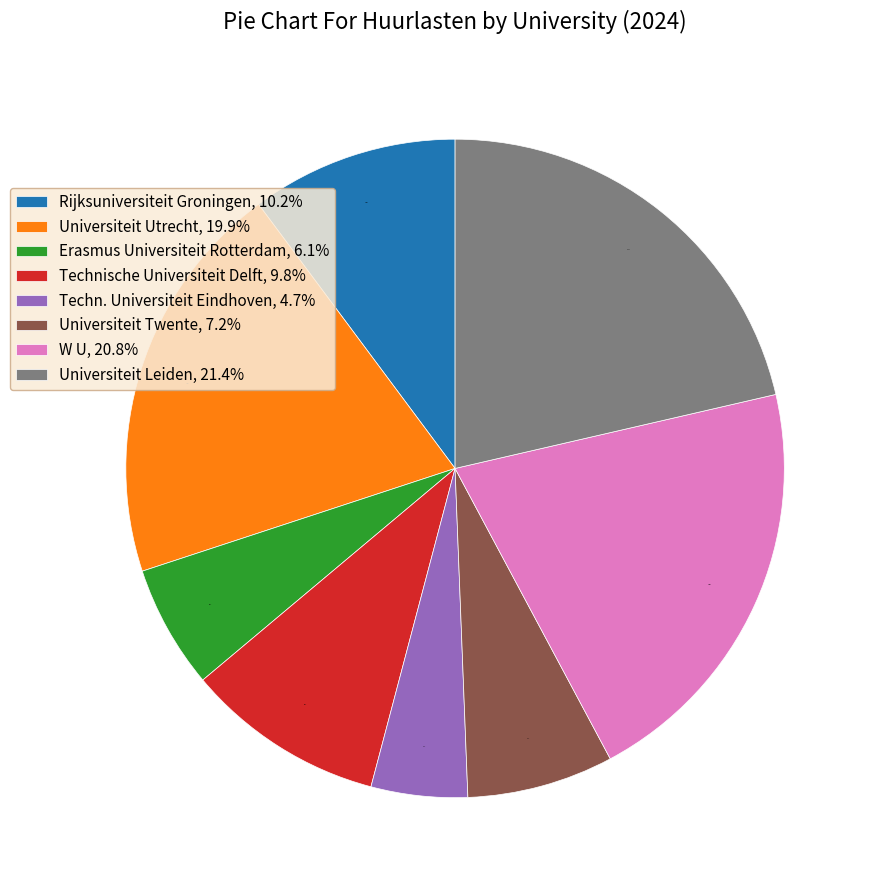

Which category has the biggest portion of the pie?

Universiteit Leiden